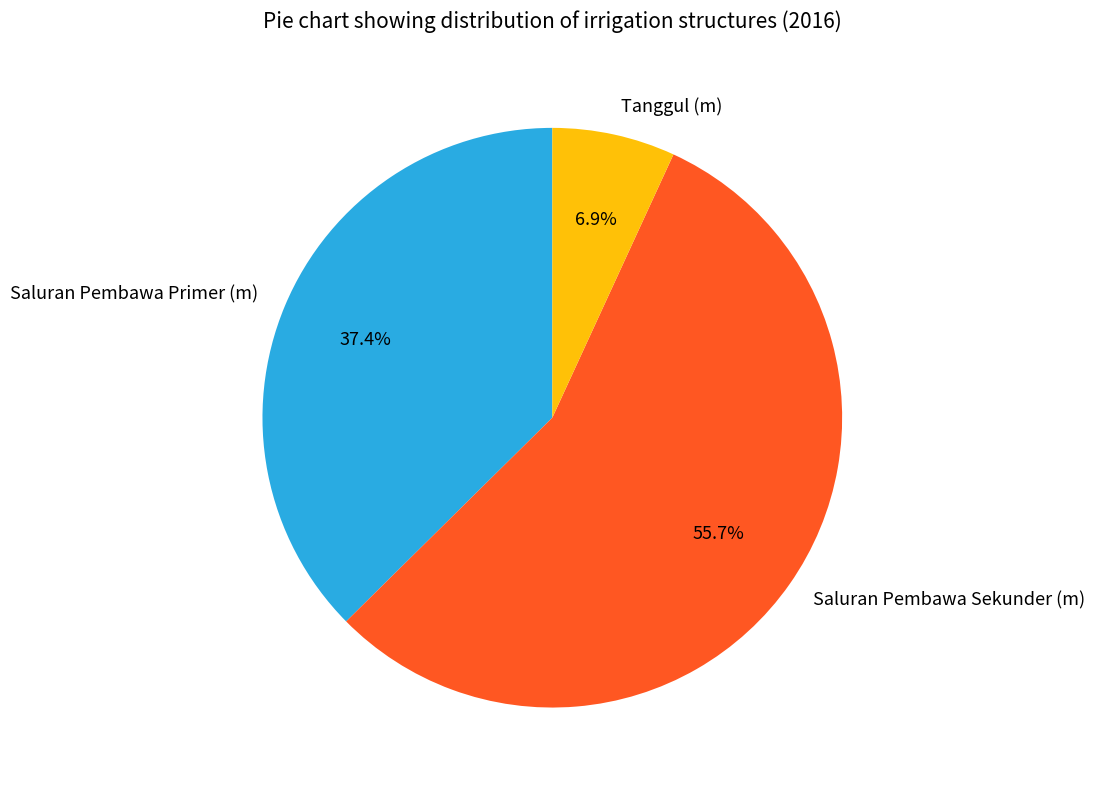

To the nearest percent, what is the difference between the Saluran Pembawa Primer (m) and Saluran Pembawa Sekunder (m) slice percentages?

18%